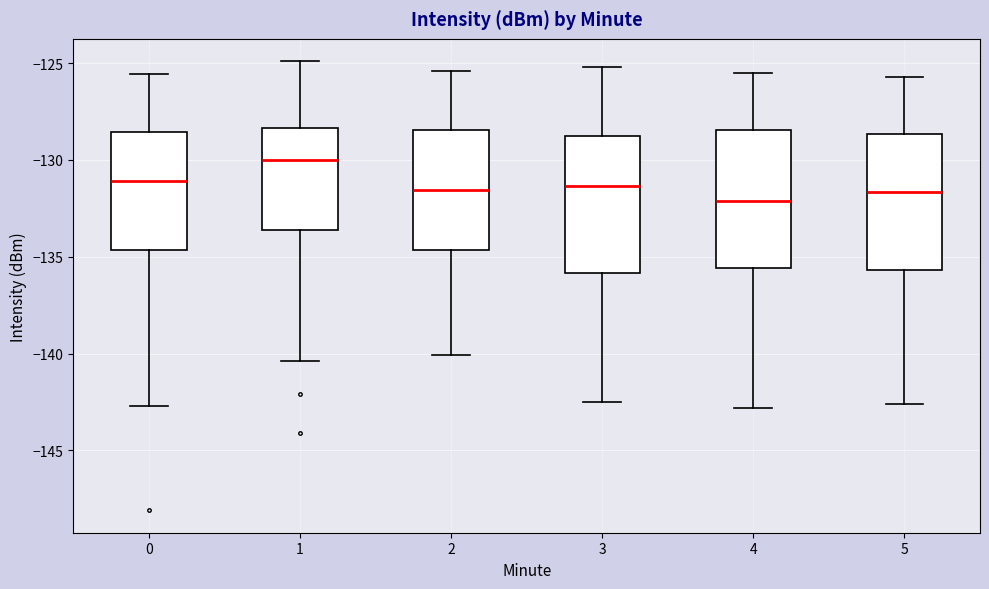

Which box has the highest median line?

1